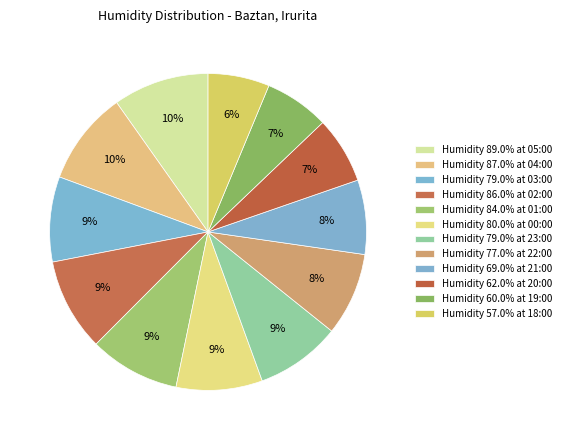

How many segments does this pie chart have?

12